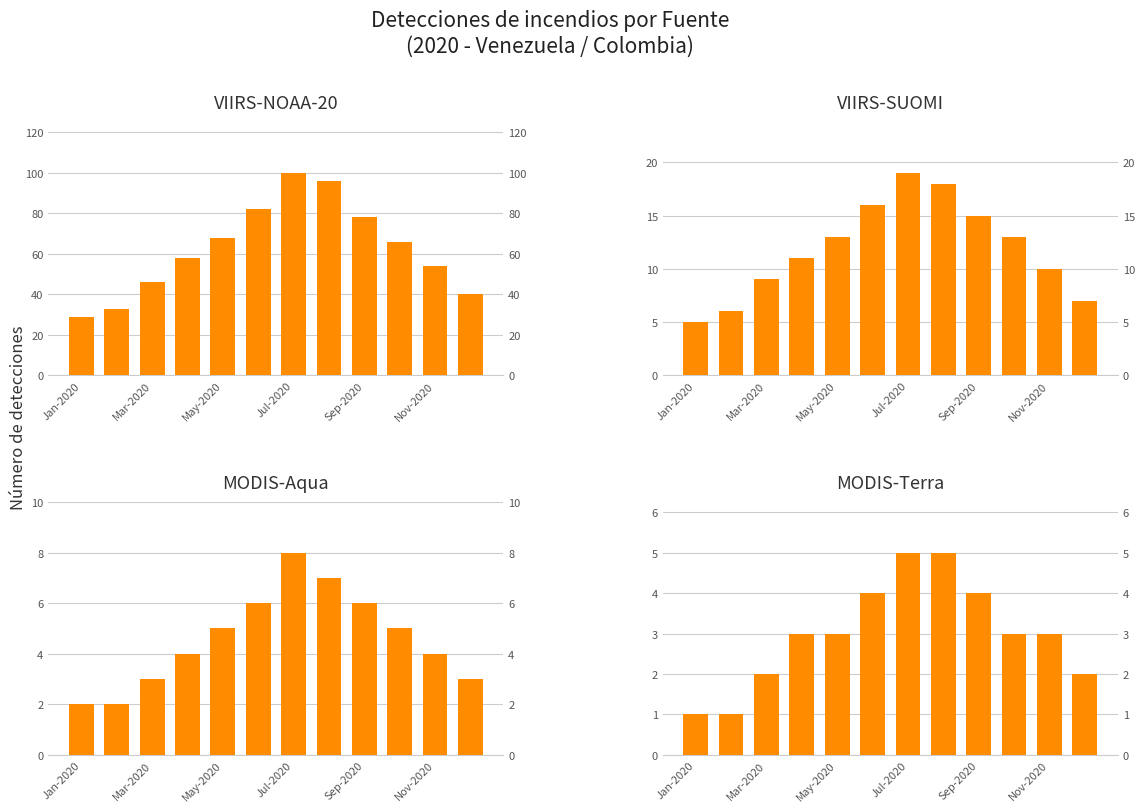

What is the smallest value displayed?

1